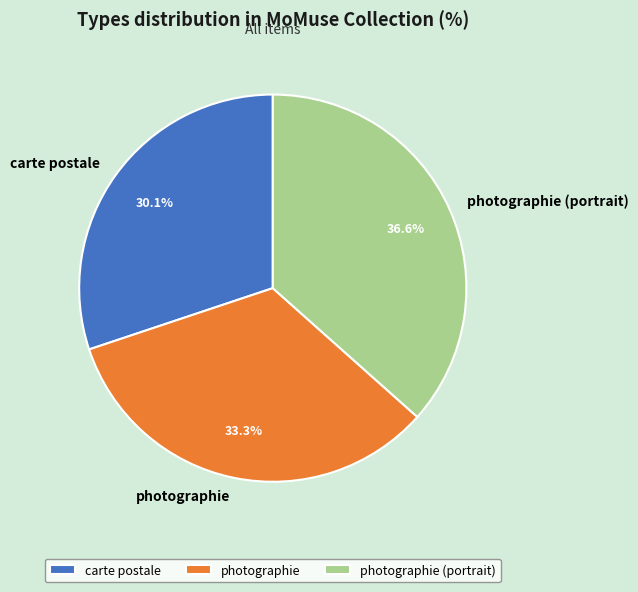

To the nearest percent, what portion does photographie represent?

33%